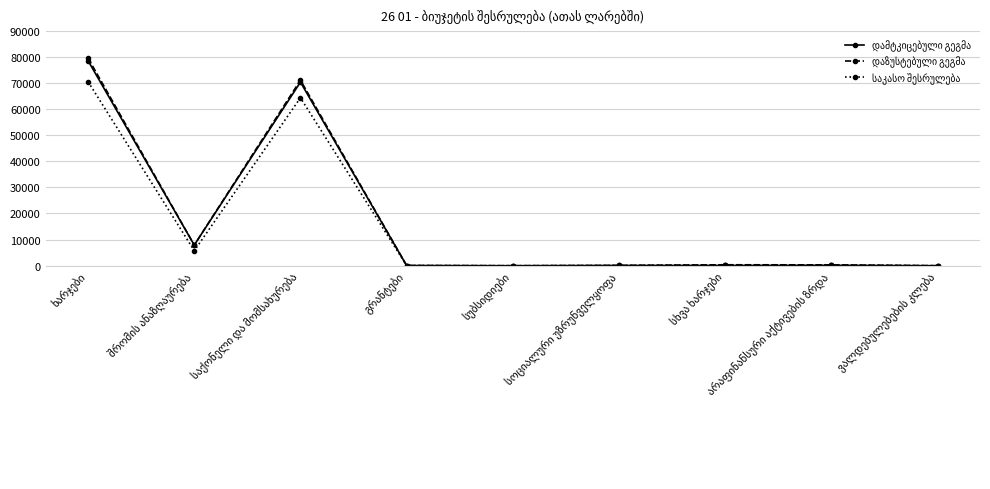

What is the greatest value displayed?

79458.8